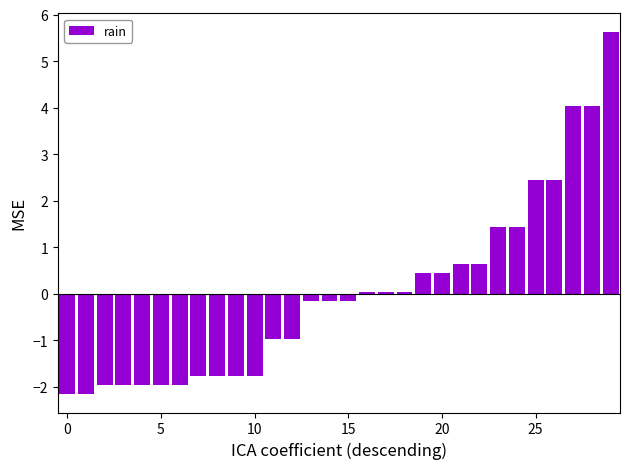

What is the difference between the maximum and second lowest values?

7.8